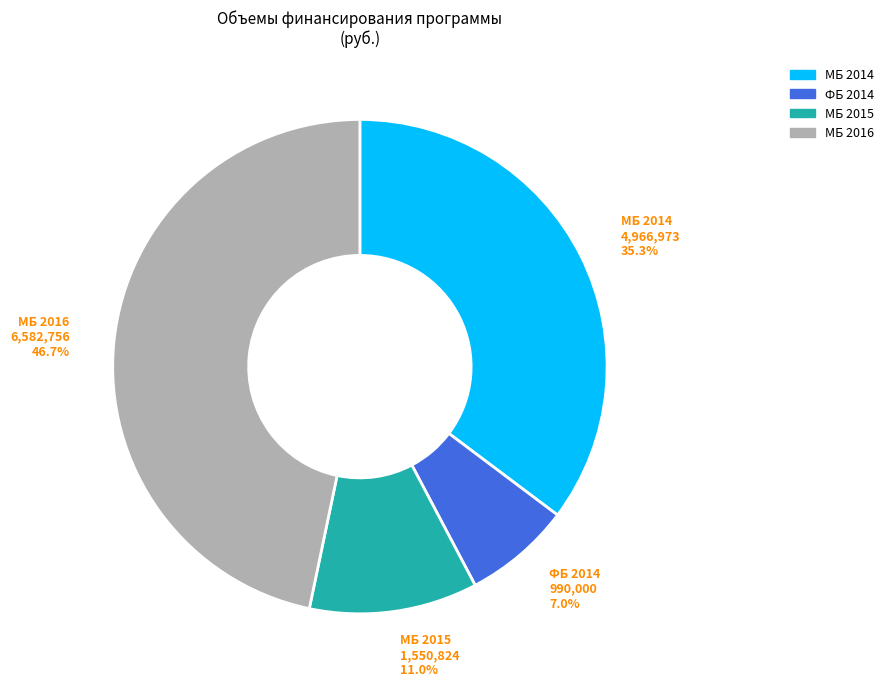

Rank the categories by value from highest to lowest.

МБ 2016, МБ 2014, МБ 2015, ФБ 2014